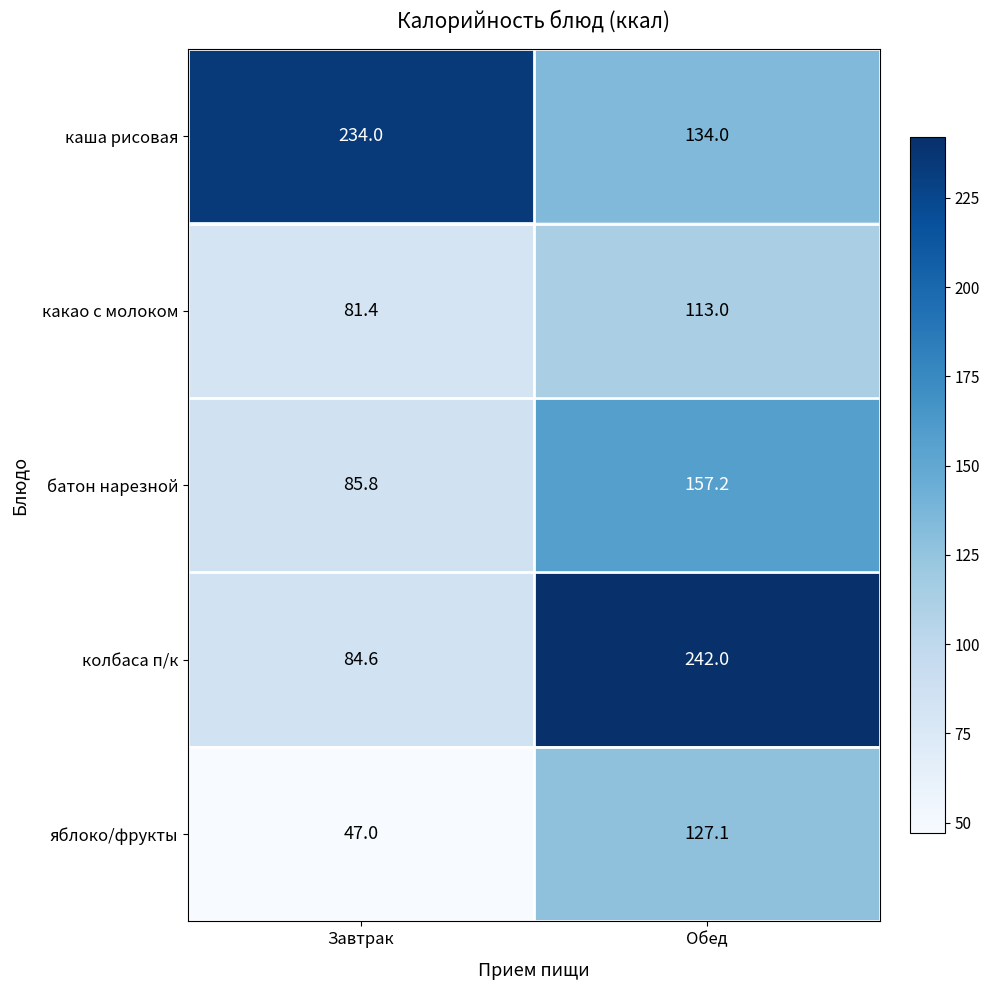

The value of какао с молоком at Обед is 51.5. True or false?

False